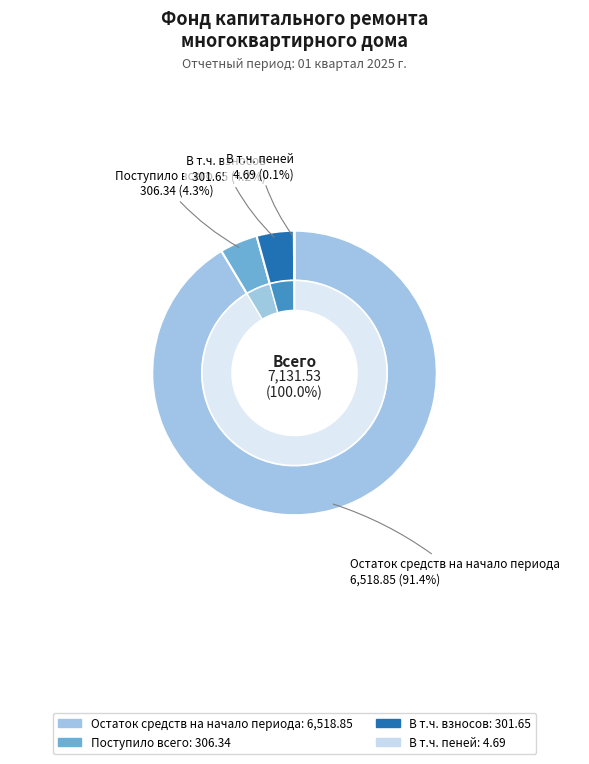

The Поступило всего slice represents 4% of the pie. True or false?

True